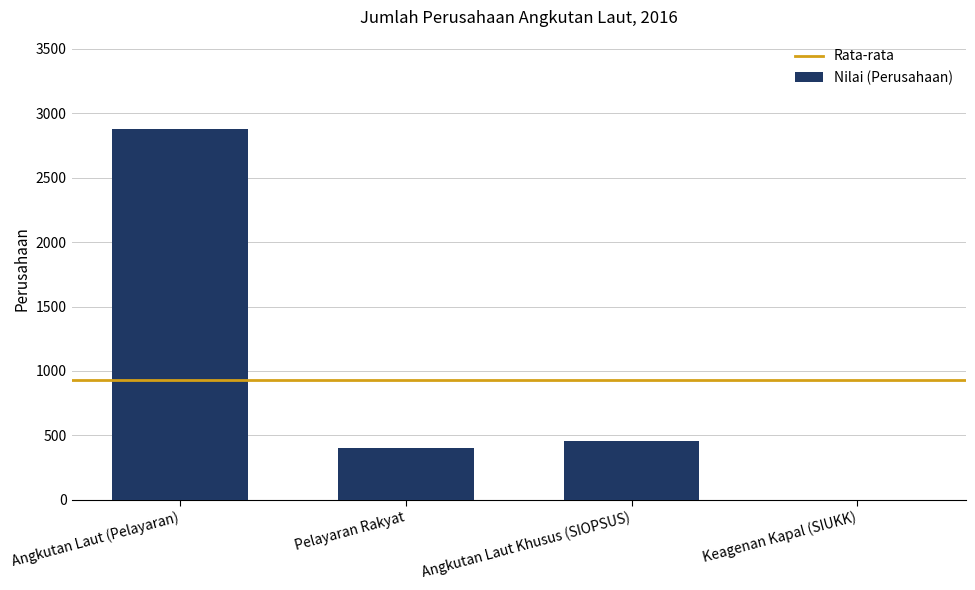

True or false: the data shows -1806 at Keagenan Kapal (SIUKK).

False